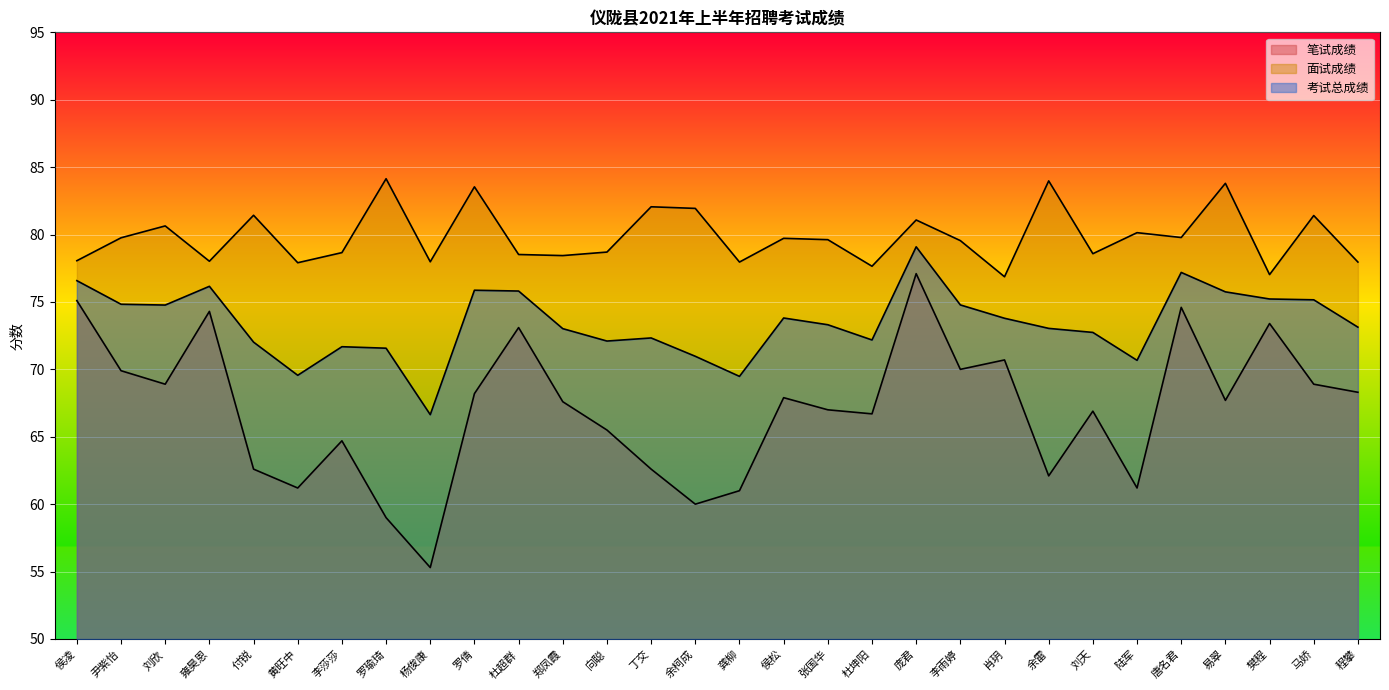

How many lines are shown in the chart?

3